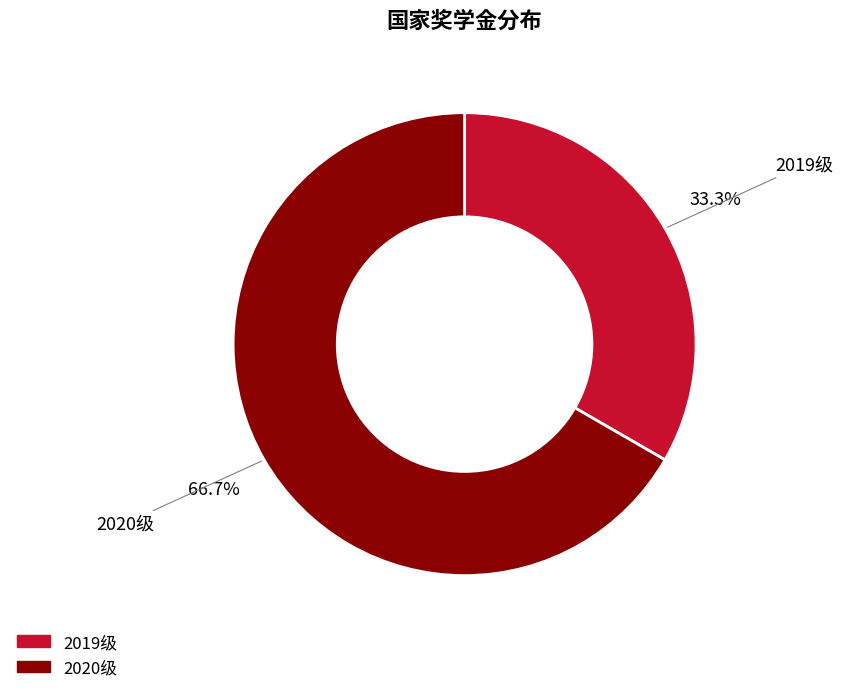

What is the ratio of the value at 2020级 to the value at 2019级?

2.0